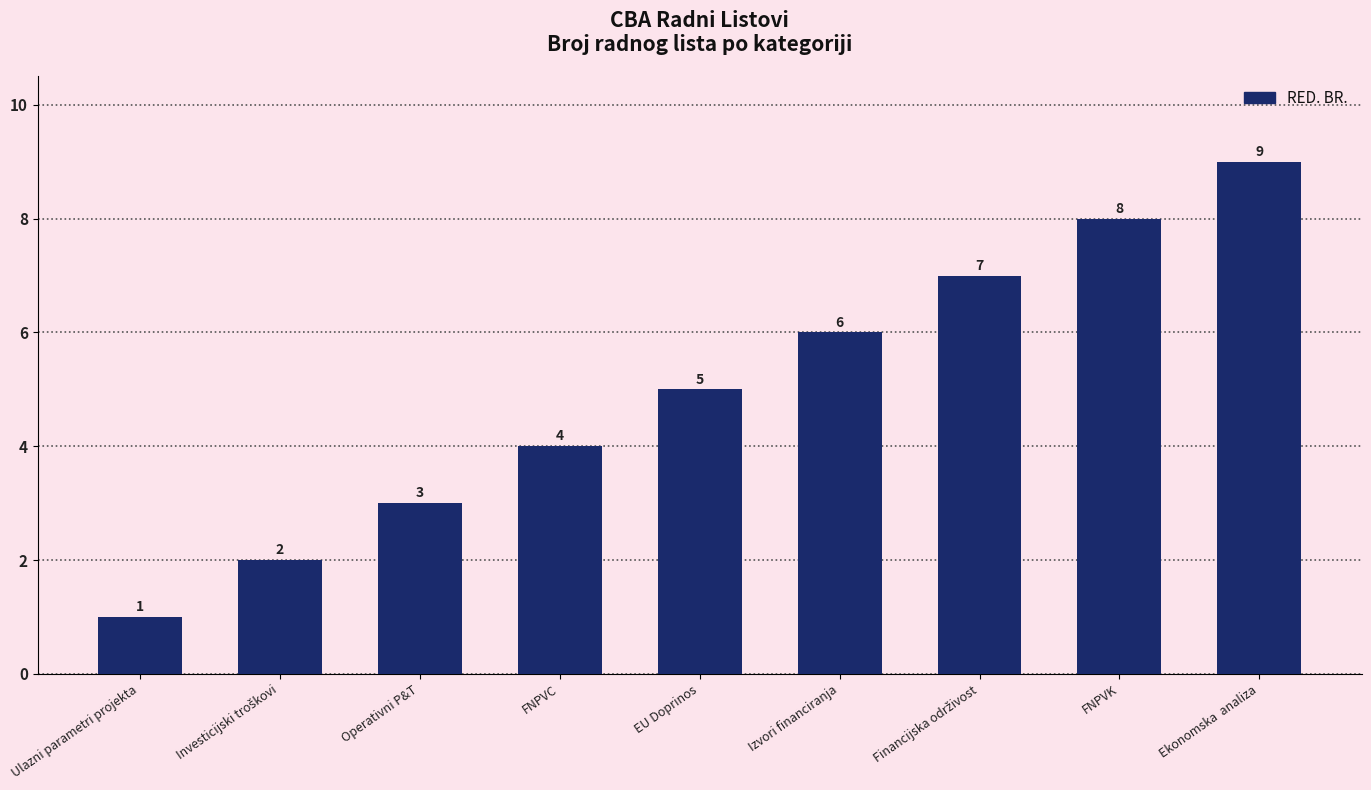

Is it true that the value at Operativni P&T is 3?

True